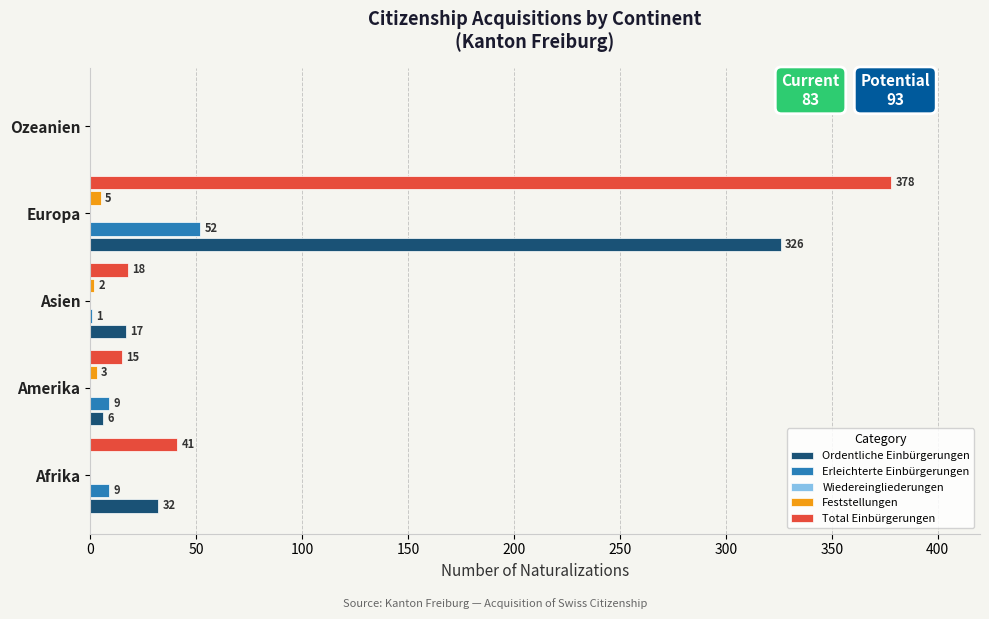

Which series has the largest range (max minus min)?

Total Einbürgerungen